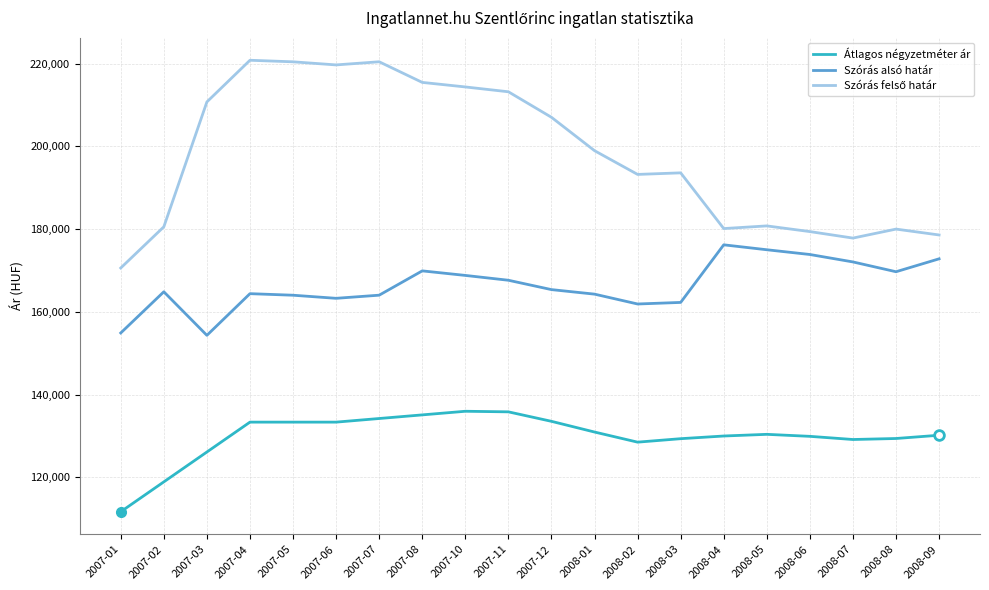

Which category has the lowest value across all series?

2007-01